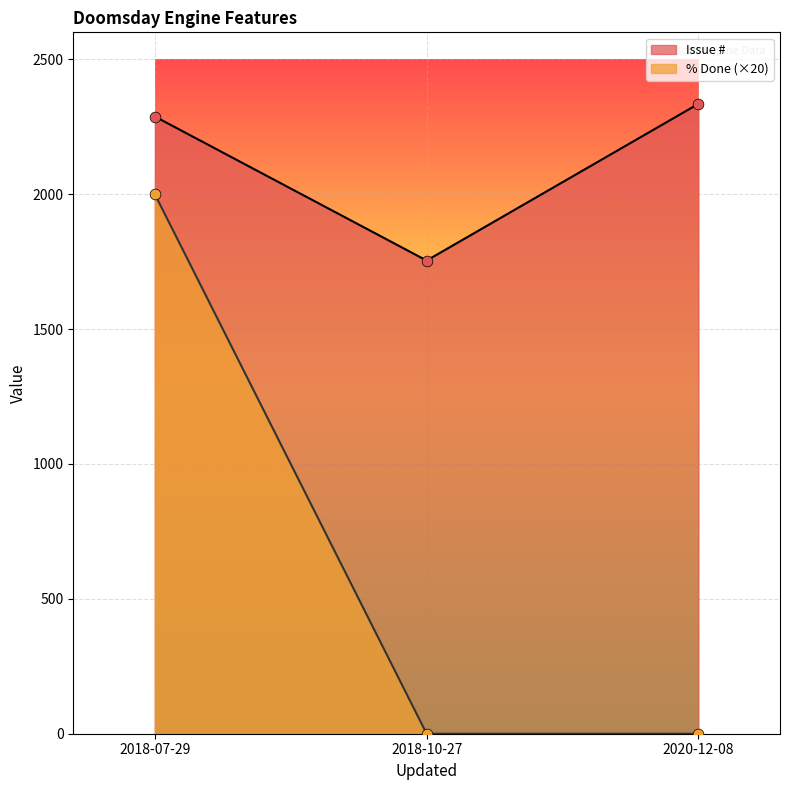

Which series reaches the minimum Y coordinate?

% Done